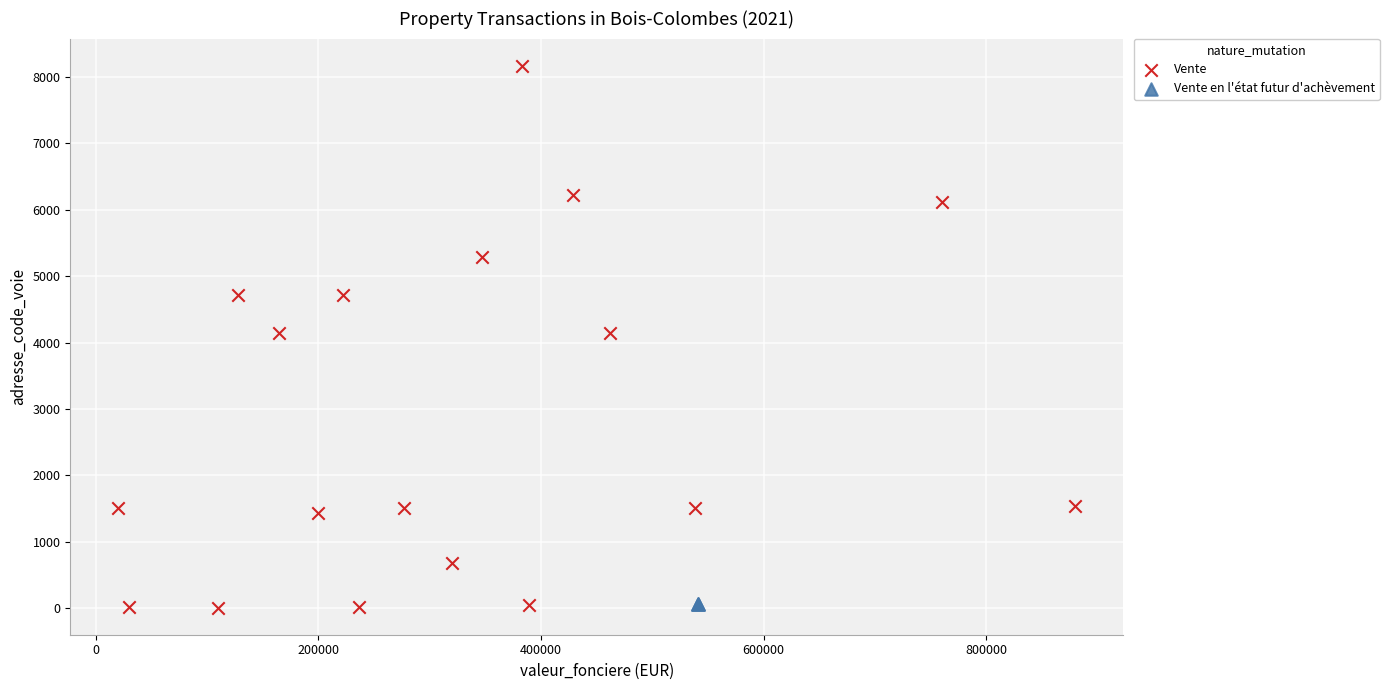

Which series reaches the maximum Y coordinate?

Vente